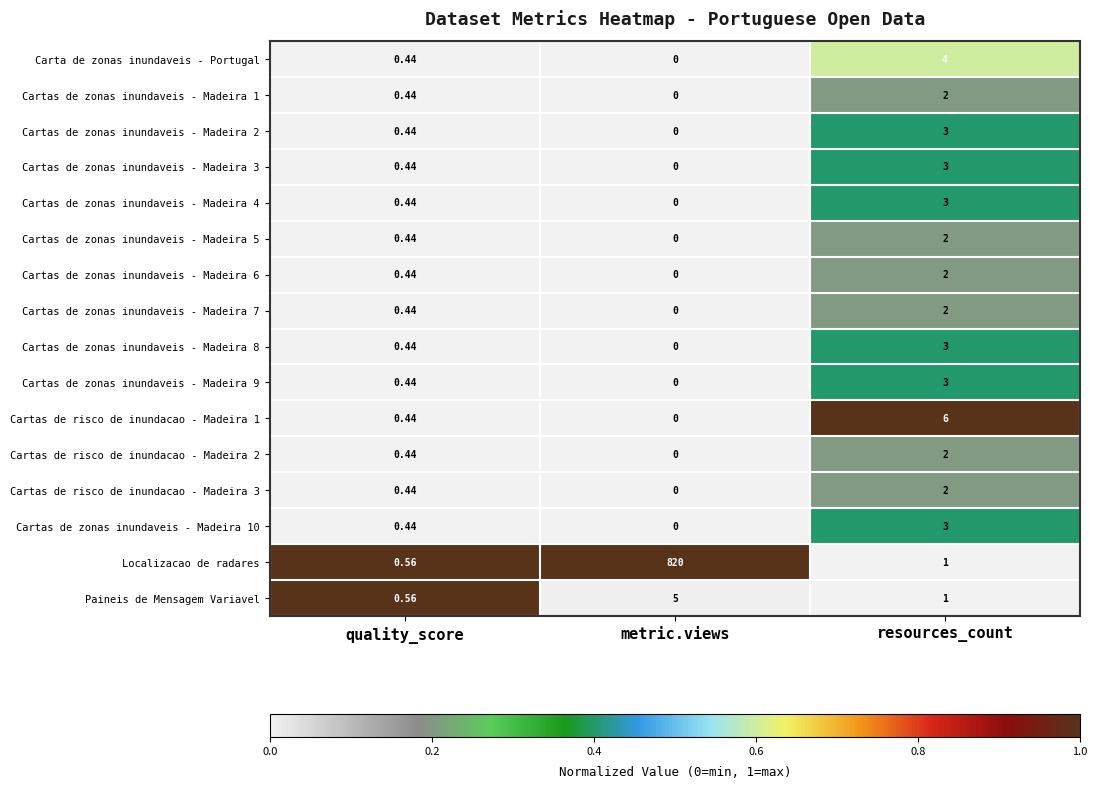

Which series has the largest range (max minus min)?

Localizacao de radares